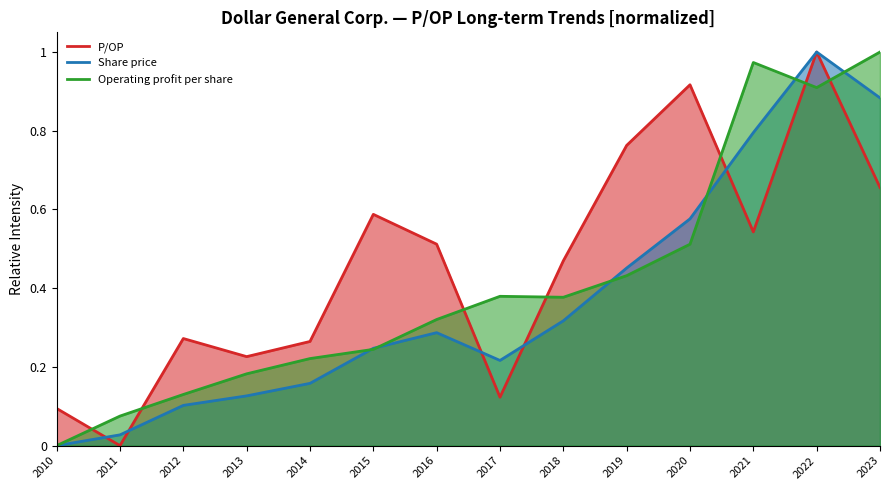

What is the total value across all series at 2023?

2.5